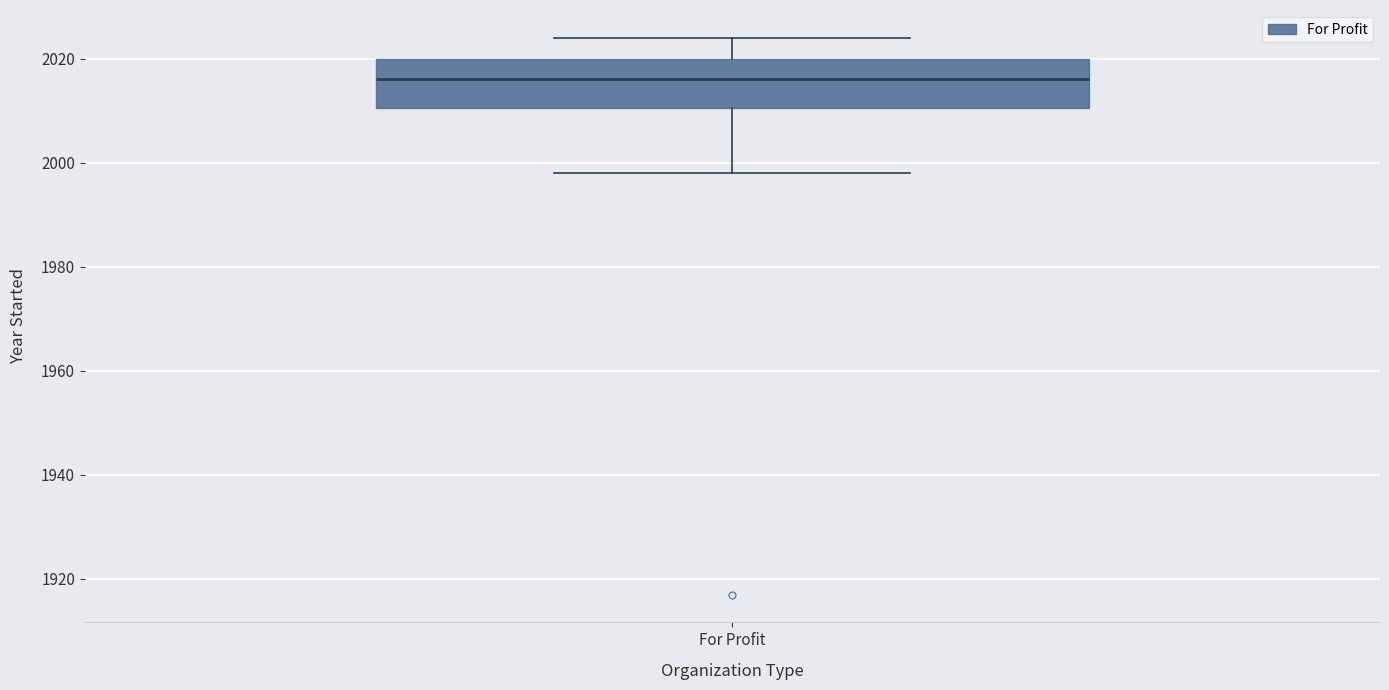

Transcribe this box plot: give where the median line is, the range the box spans, and where the two whiskers end, as read against the y-axis. The values are not printed on the chart, so give them approximately, as read against the axis.

median 2016, box 2010 to 2020, whiskers 1998 to 2024